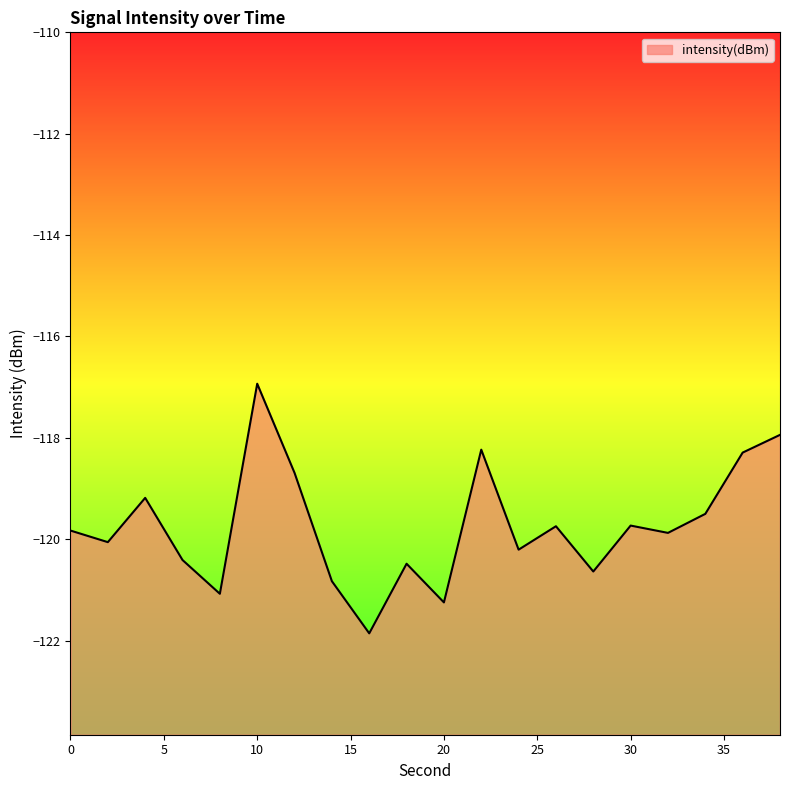

What is the maximum value shown in the chart?

-116.9